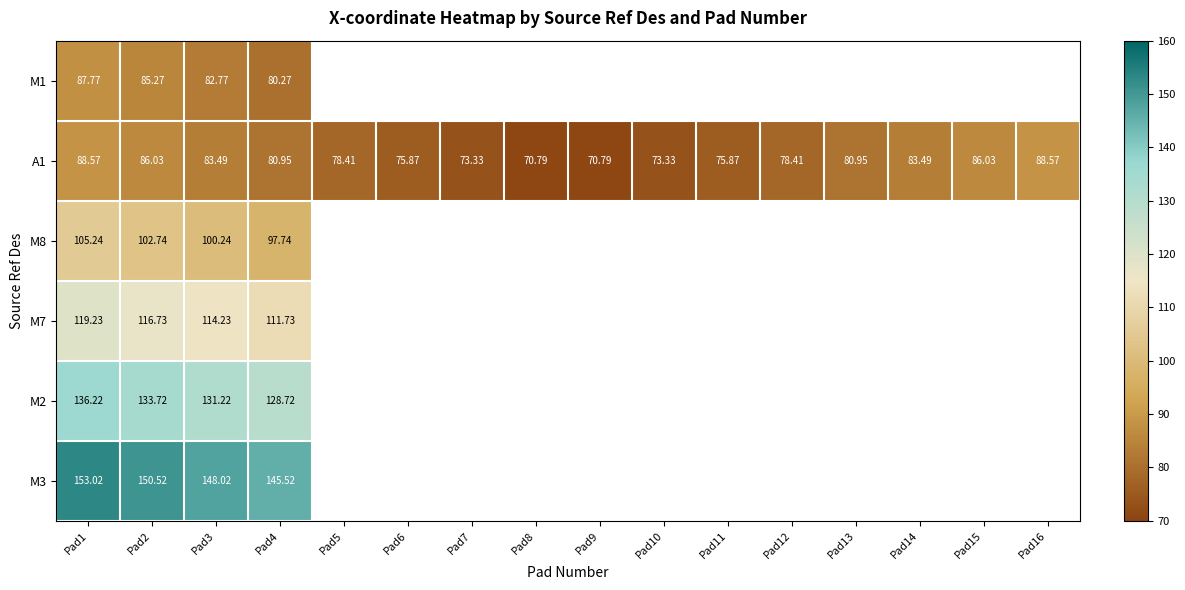

Which series has the largest range (max minus min)?

A1